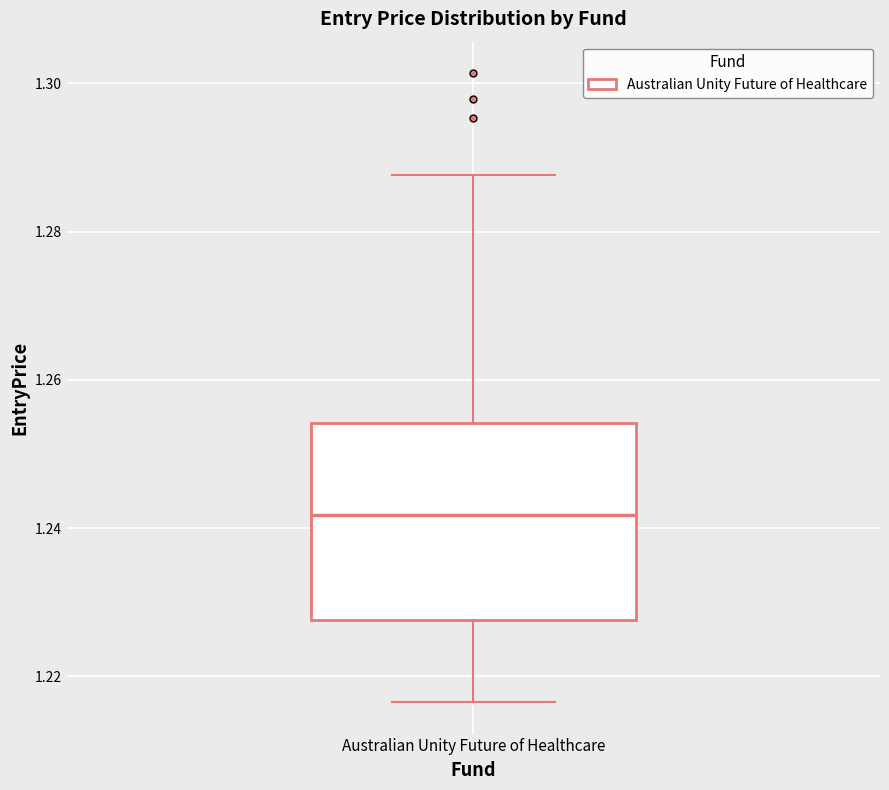

Read this box plot against the y-axis: the position of the median line, the range covered by the box, and the ends of both whiskers. The values are not printed on the chart, so give them approximately, as read against the axis.

median 1.242, box 1.228 to 1.254, whiskers 1.216 to 1.288